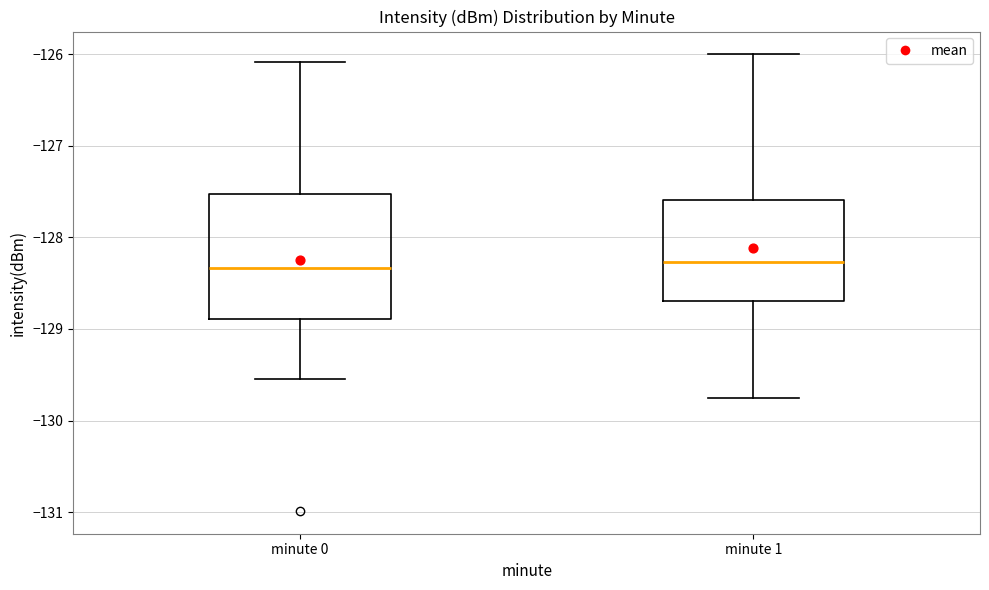

Reading left to right, read every box against the y-axis: the position of its median line, the range the box covers, and the ends of its whiskers. The values are not printed on the chart, so give them approximately, as read against the axis.

minute 0: median -128.3, box -128.9 to -127.5, whiskers -129.6 to -126.1
minute 1: median -128.3, box -128.7 to -127.6, whiskers -129.8 to -126.0